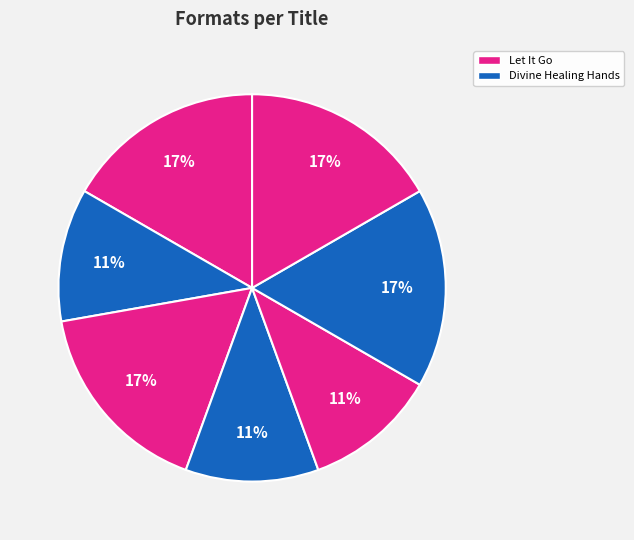

Is there any slice that represents more than half of the pie?

No